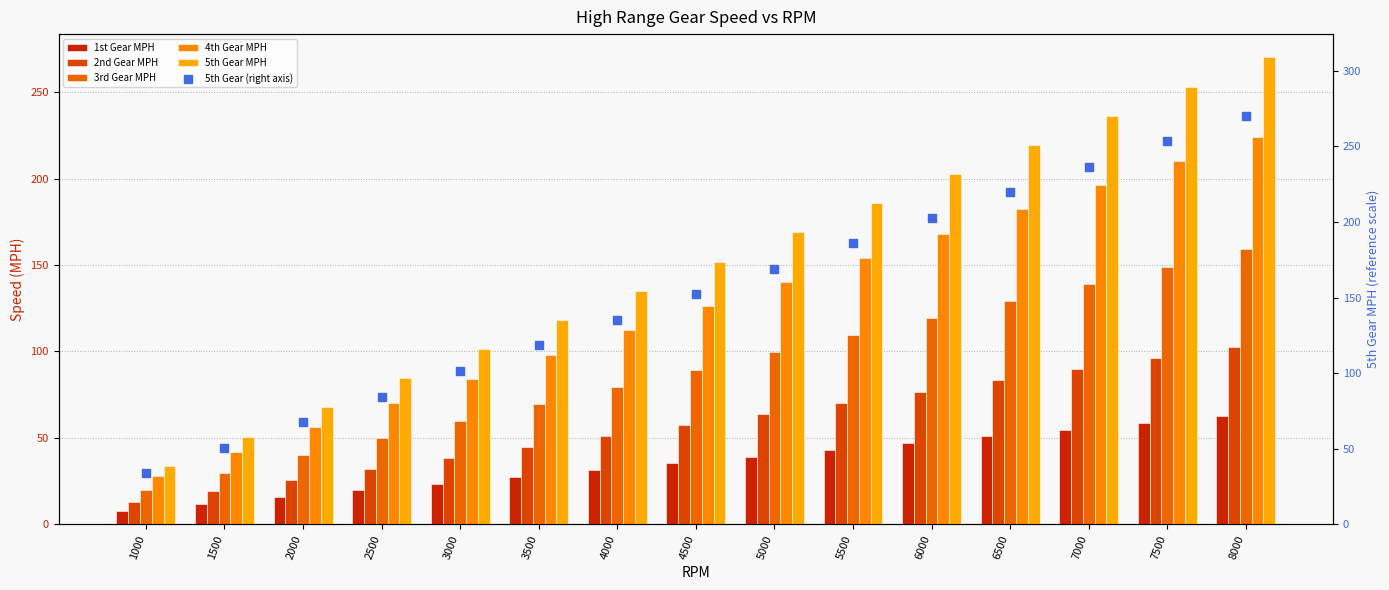

At which category is the sum across all series the highest?

8000